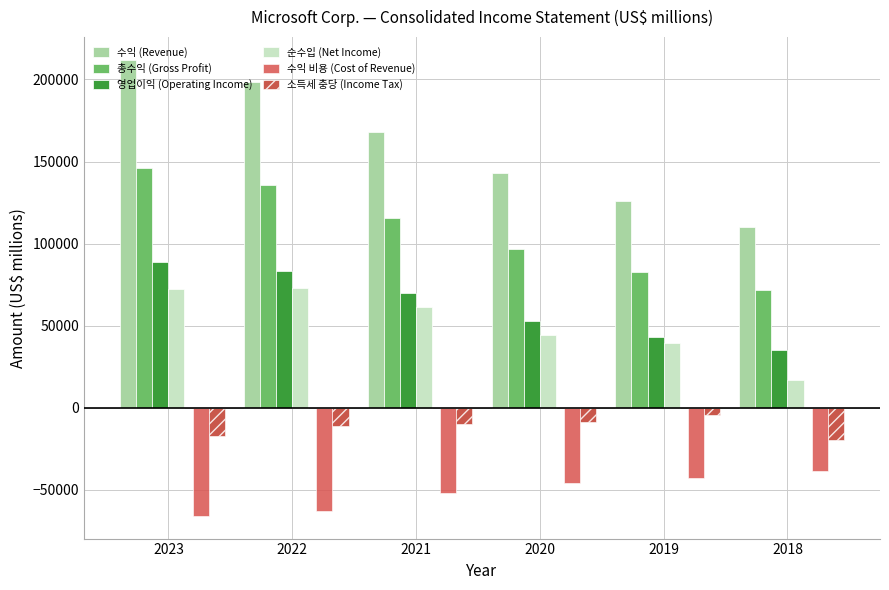

How many values in the 영업이익 (Operating Income) series are below 69916?

3